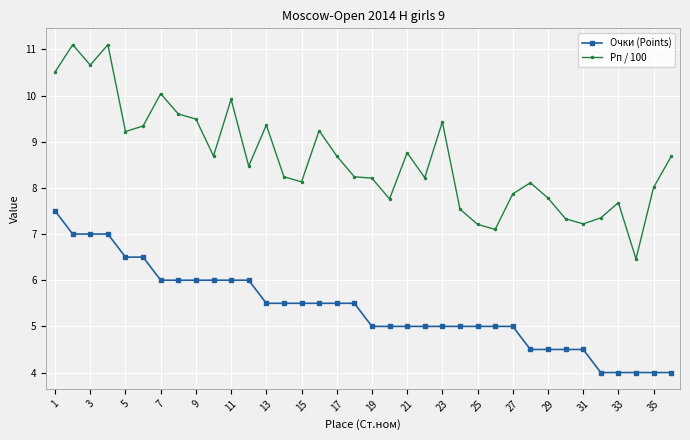

What is the minimum value shown in the chart?

4.0